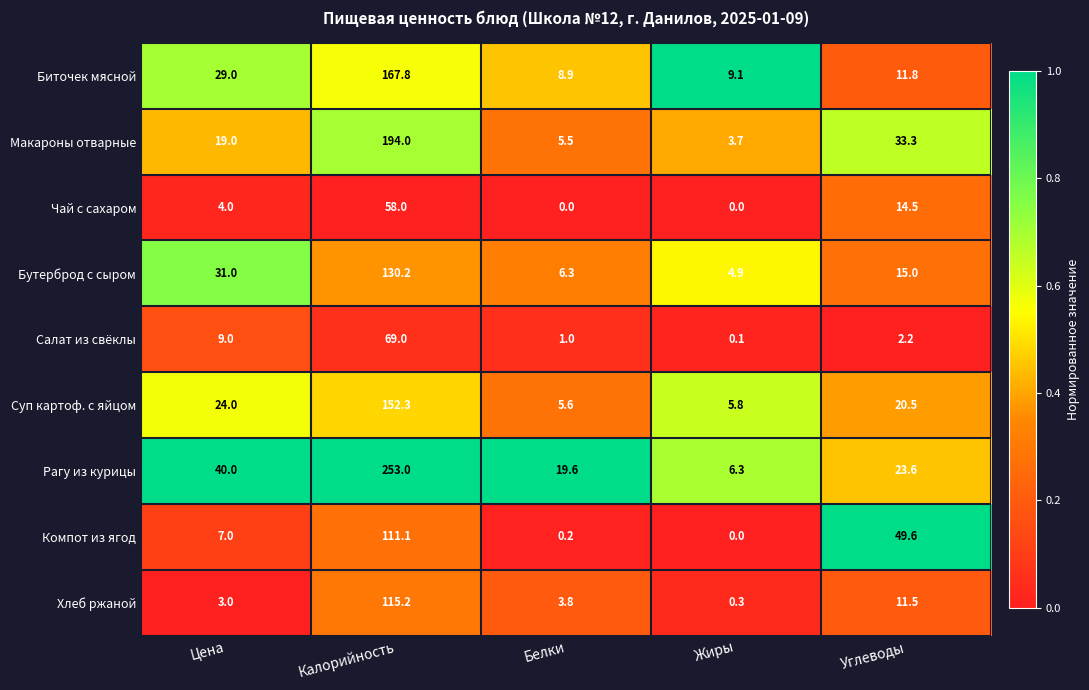

Between Белки and Жиры, which series saw the biggest shift?

Рагу из курицы